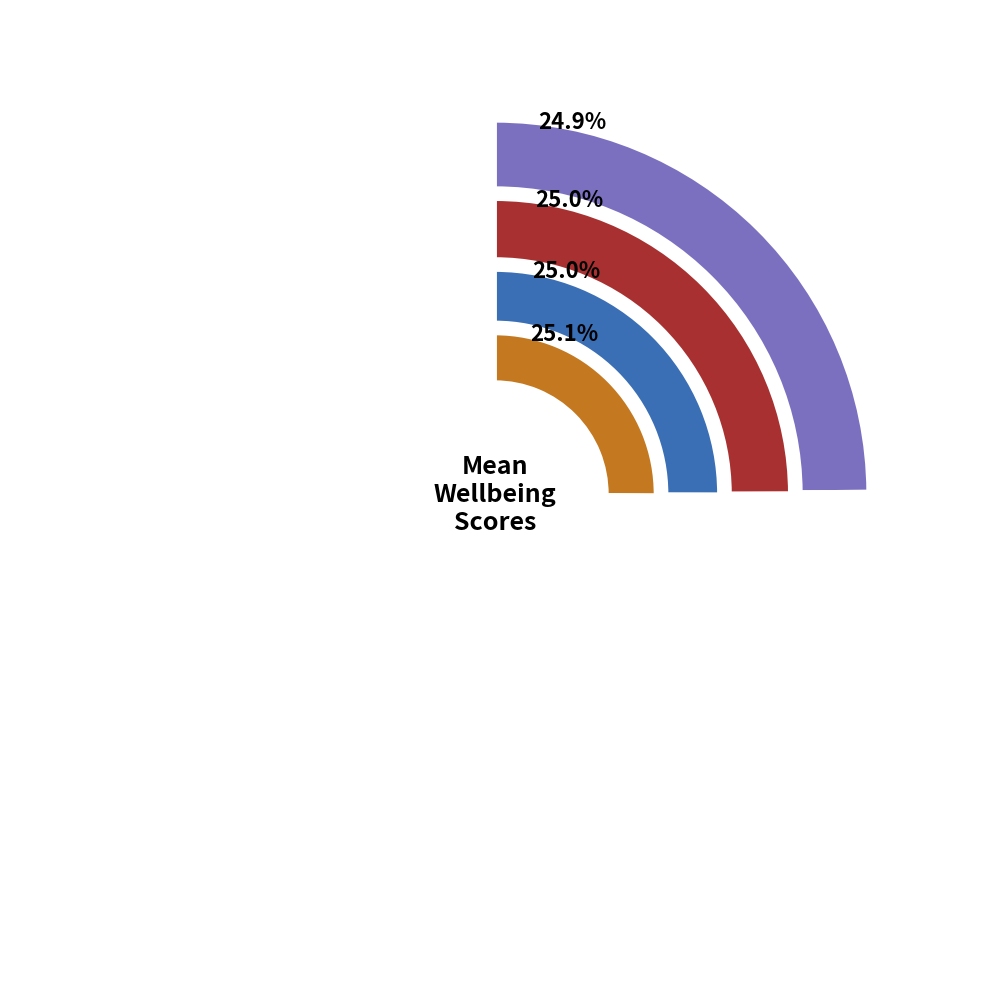

To the nearest percent, what portion does YORKSHIRE represent?

25%